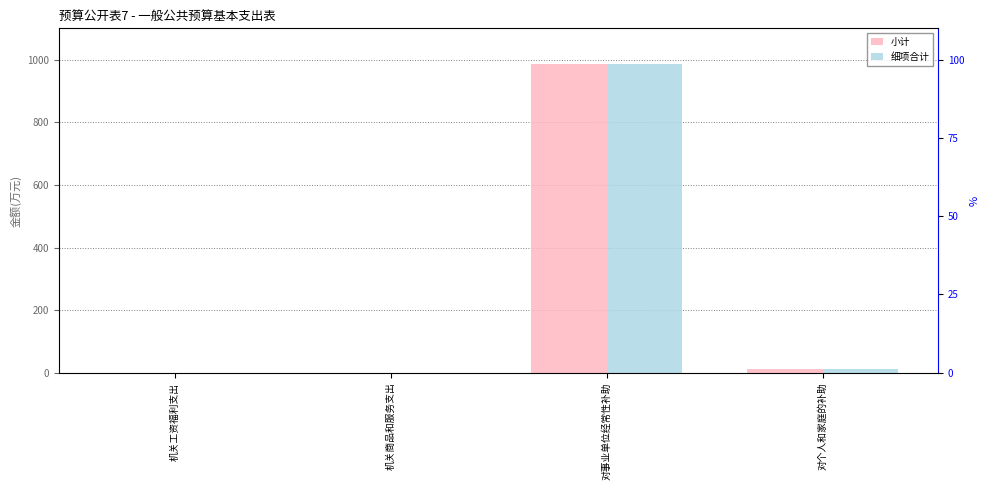

Which category has the lowest value in the 小计 series?

机关工资福利支出